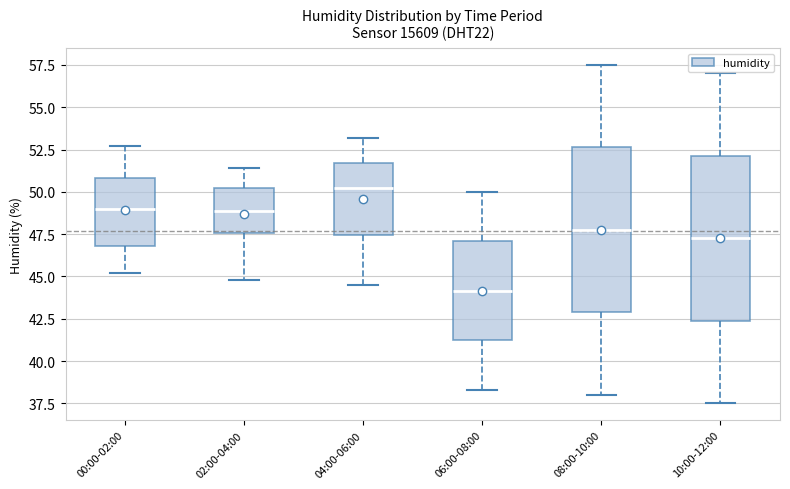

Reading left to right, transcribe this box plot: for each box, give where its median line is, the range the box spans, and where its two whiskers end, as read against the y-axis. The values are not printed on the chart, so give them approximately, as read against the axis.

00:00-02:00: median 49.0, box 47.0 to 51.0, whiskers 45.0 to 52.5
02:00-04:00: median 49.0, box 47.5 to 50.0, whiskers 45.0 to 51.5
04:00-06:00: median 50.5, box 47.5 to 51.5, whiskers 44.5 to 53.0
06:00-08:00: median 44.0, box 41.0 to 47.0, whiskers 38.5 to 50.0
08:00-10:00: median 48.0, box 43.0 to 52.5, whiskers 38.0 to 57.5
10:00-12:00: median 47.5, box 42.5 to 52.0, whiskers 37.5 to 57.0